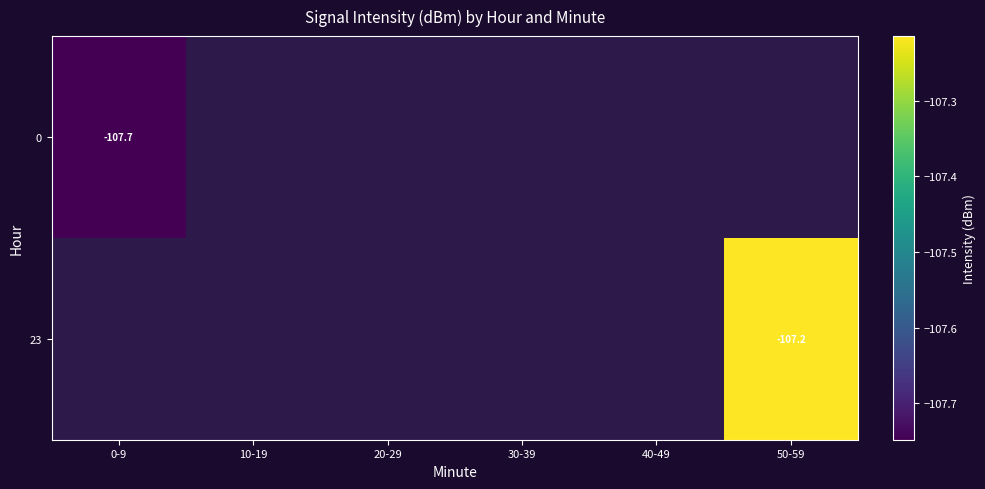

Between 10-19 and 30-39, which is larger?

30-39